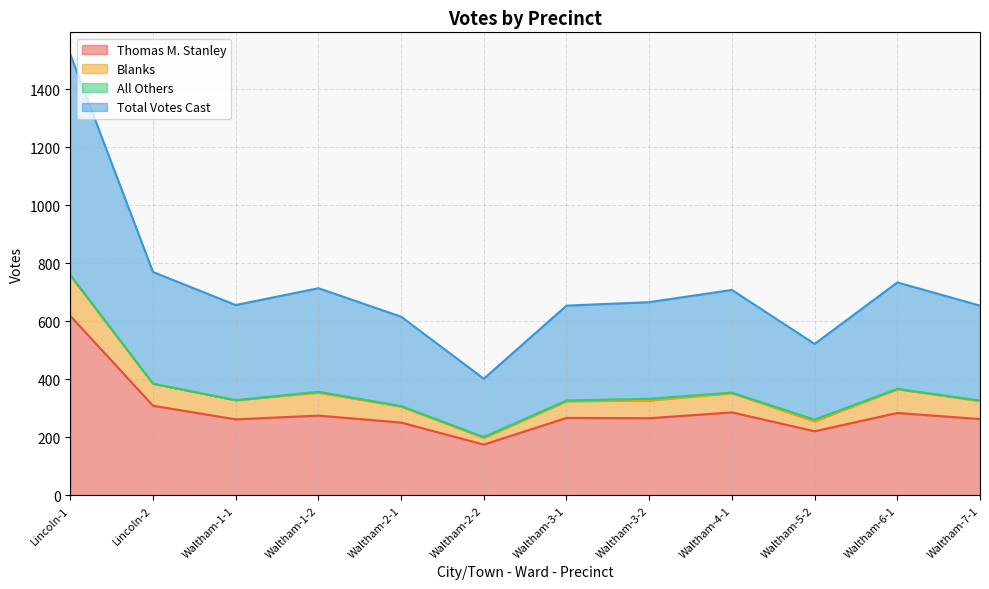

At how many categories does at least one series exceed 711?

1